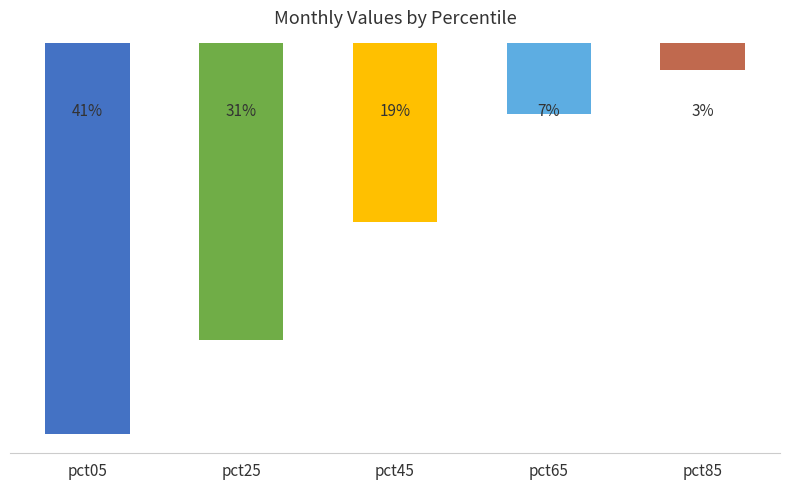

Which has a higher value, pct05 or pct25?

pct25